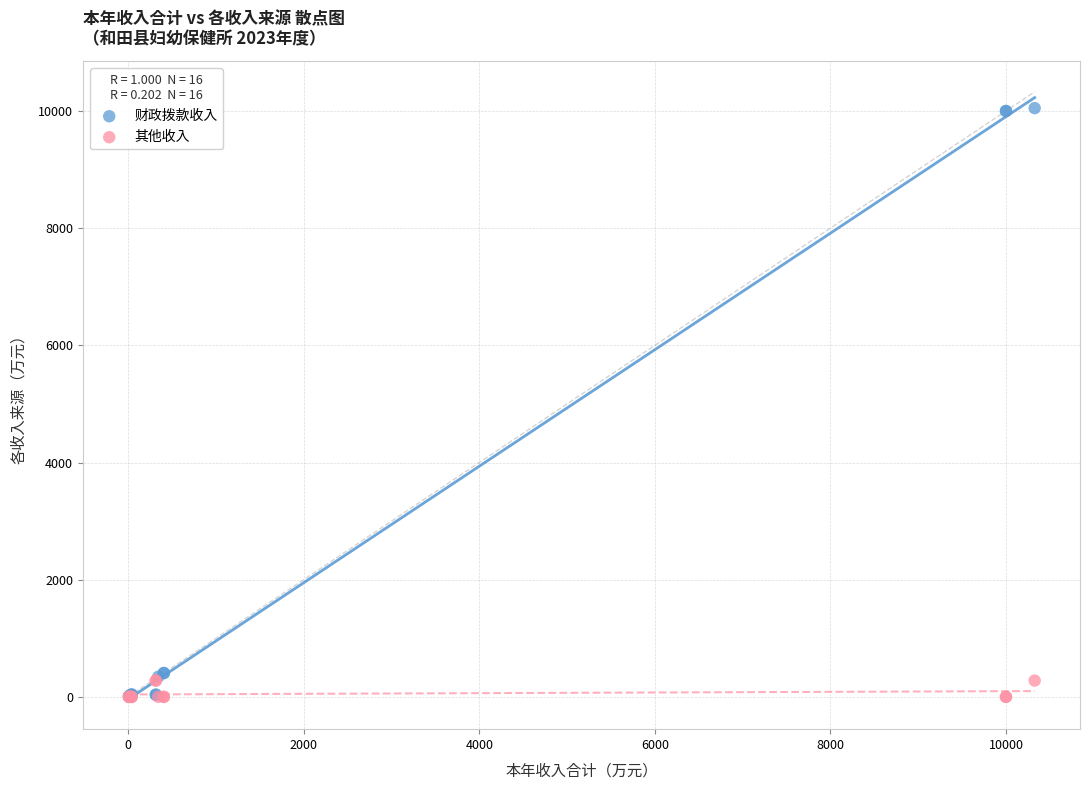

What are all the series names shown in the legend?

财政拨款收入, 其他收入